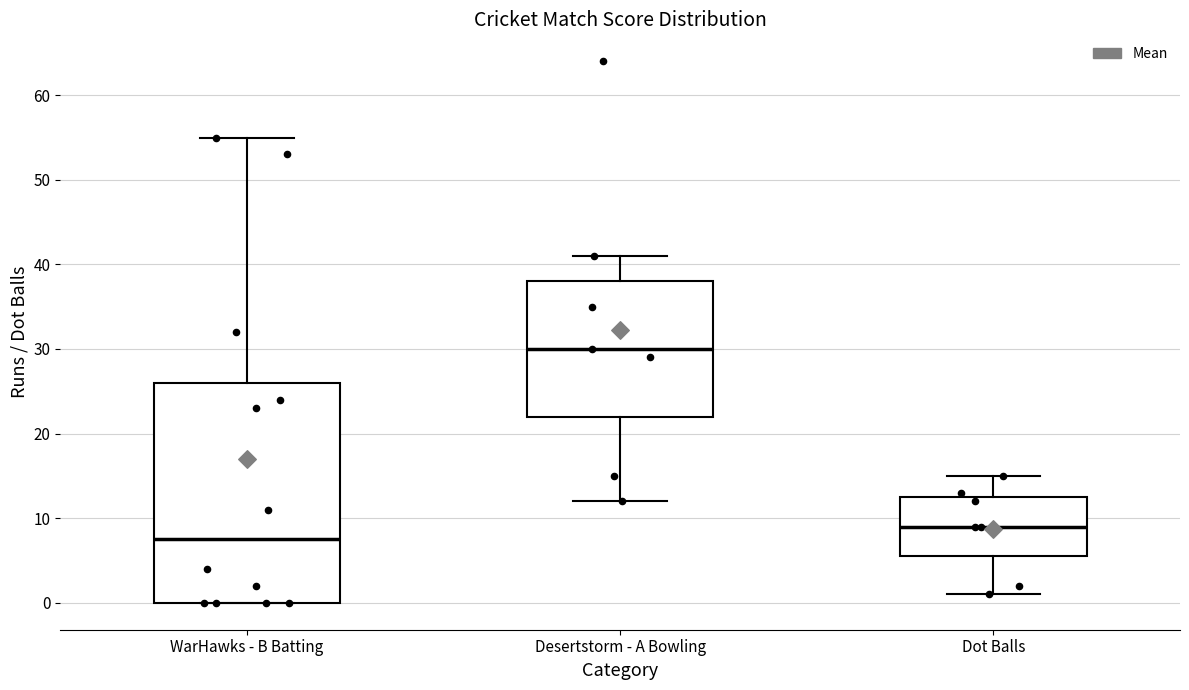

Reading left to right, read every box against the y-axis: the position of its median line, the range the box covers, and the ends of its whiskers. The values are not printed on the chart, so give them approximately, as read against the axis.

WarHawks - B Batting: median 8, box 0 to 26, whiskers 0 to 55
Desertstorm - A Bowling: median 30, box 22 to 38, whiskers 12 to 41
Dot Balls: median 9, box 6 to 13, whiskers 1 to 15